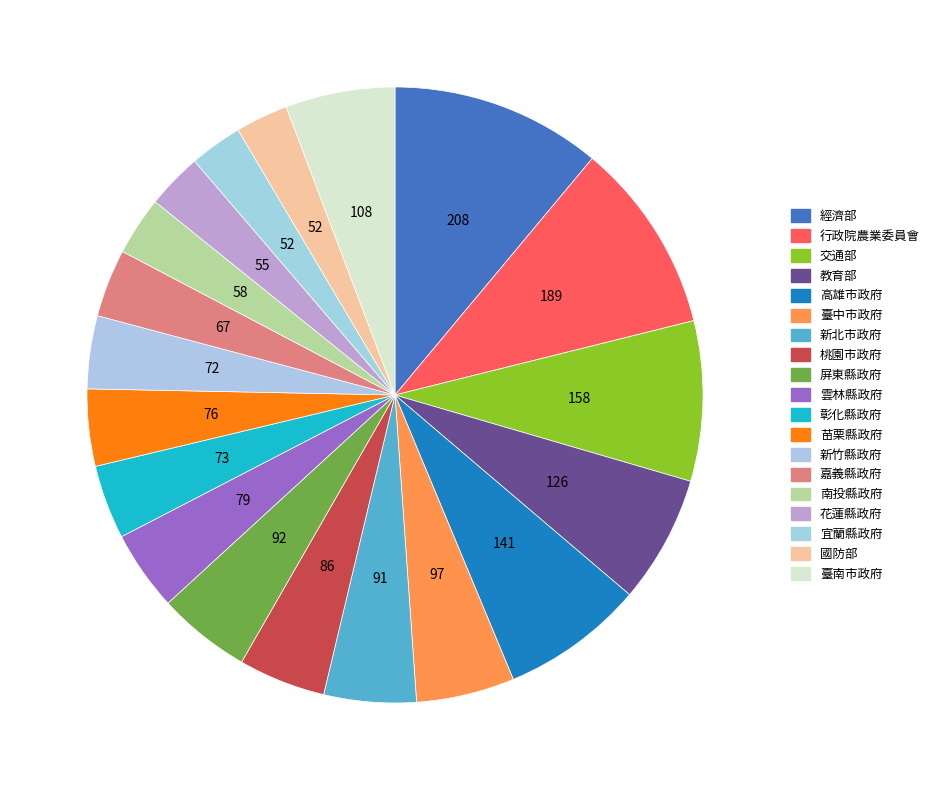

True or false: 宜蘭縣政府 accounts for 3% of the total.

True